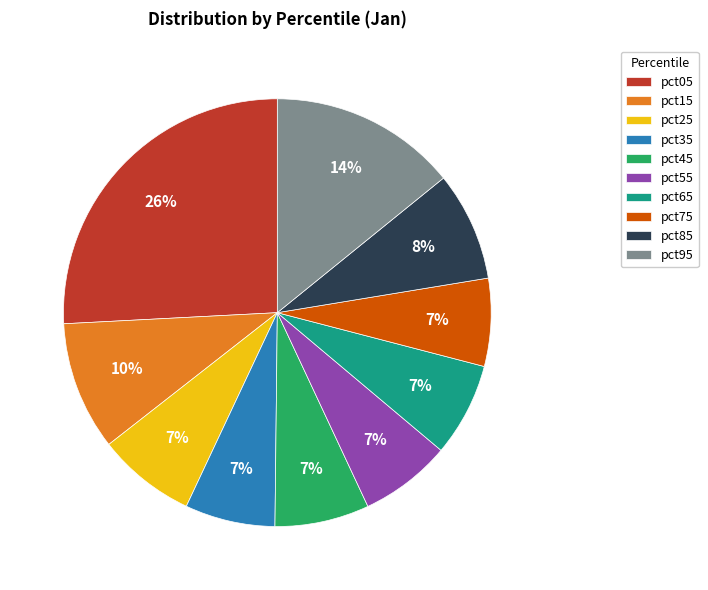

Which slice is the largest?

pct05